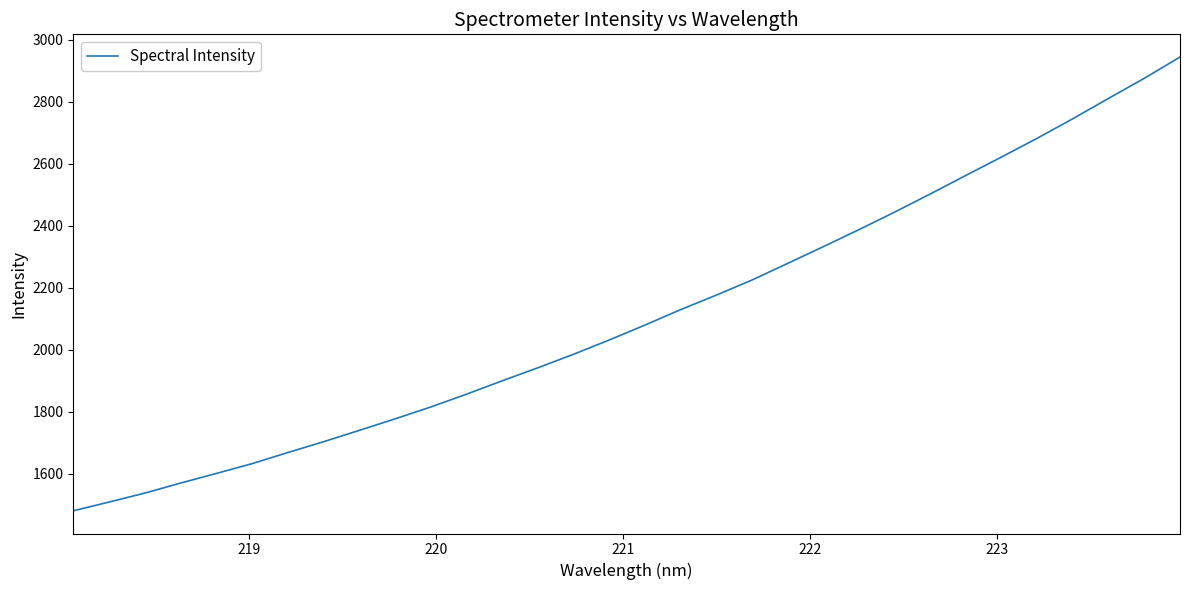

What is the average value?

2111.3